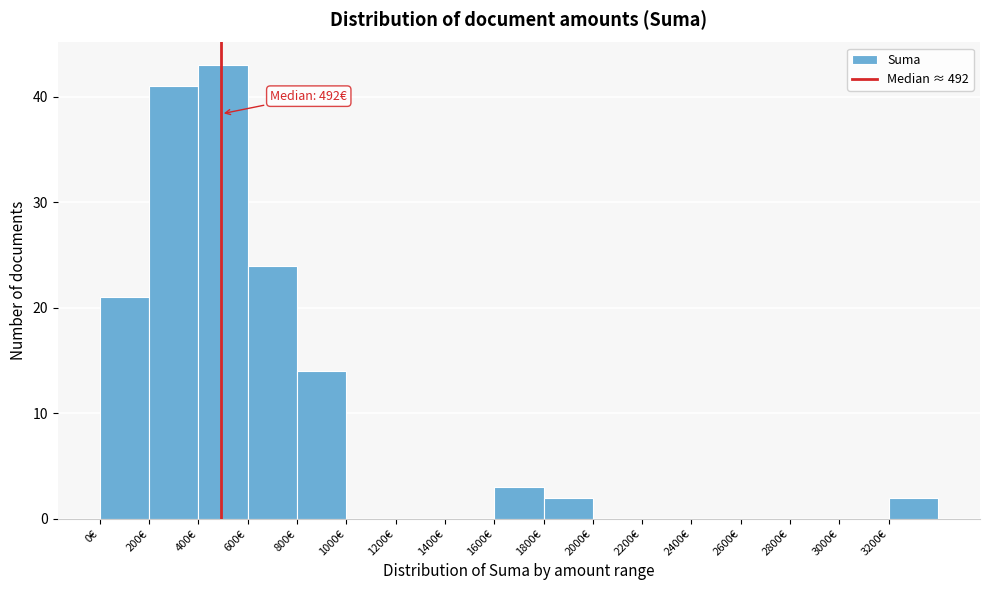

Which range on the x-axis has the tallest bar?

400 to 600